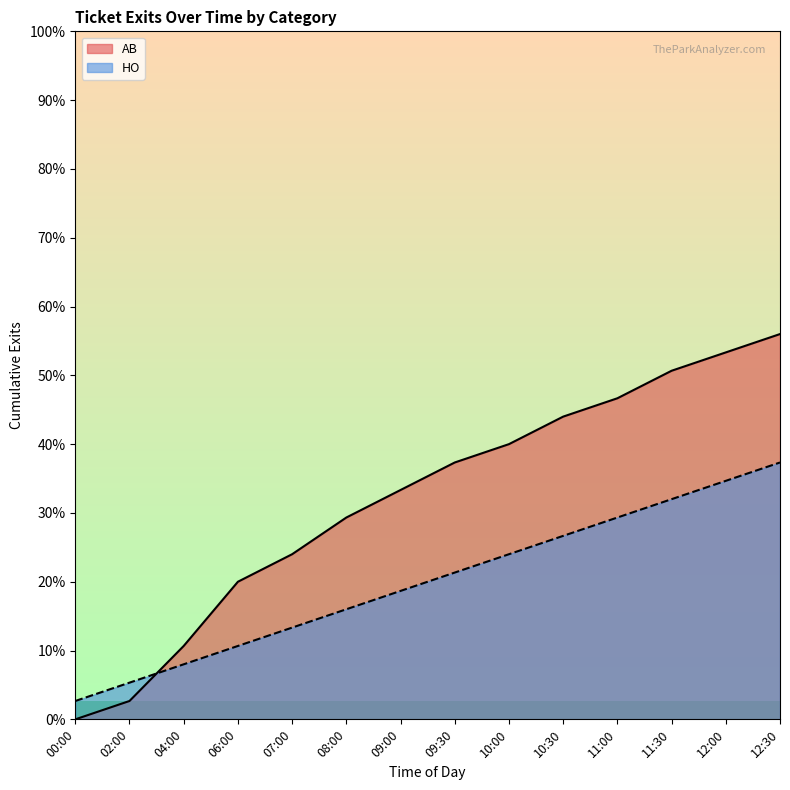

At which label does HO first exceed 16?

10:00